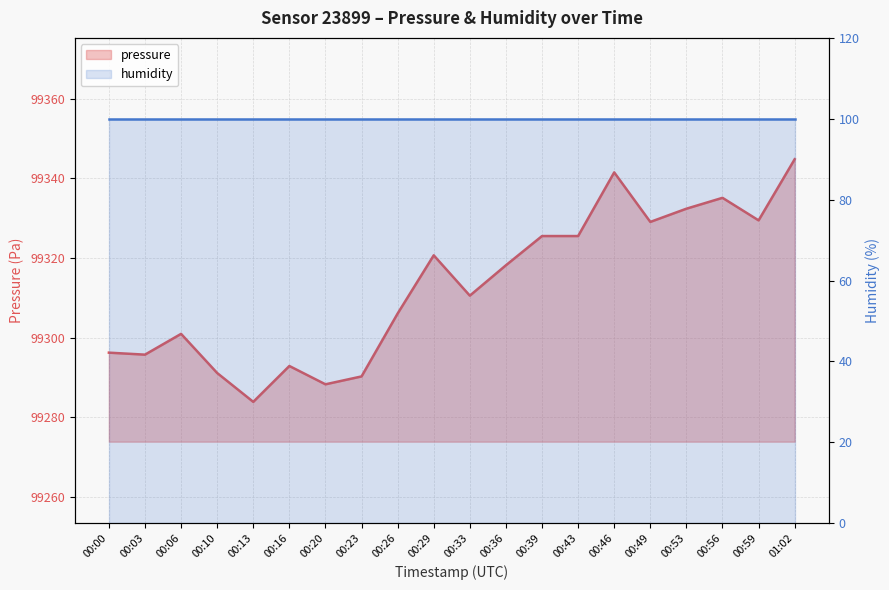

Reading left to right, what are all the values shown in this chart?

00:00=99296.2	00:03=99295.8	00:06=99301.0	00:10=99291.1	00:13=99283.9	00:16=99292.9	00:20=99288.3	00:23=99290.3	00:26=99306.1	00:29=99320.7	00:33=99310.6	00:36=99318.2	00:39=99325.5	00:43=99325.5	00:46=99341.5	00:49=99329.1	00:53=99332.4	00:56=99335.1	00:59=99329.5	01:02=99344.8